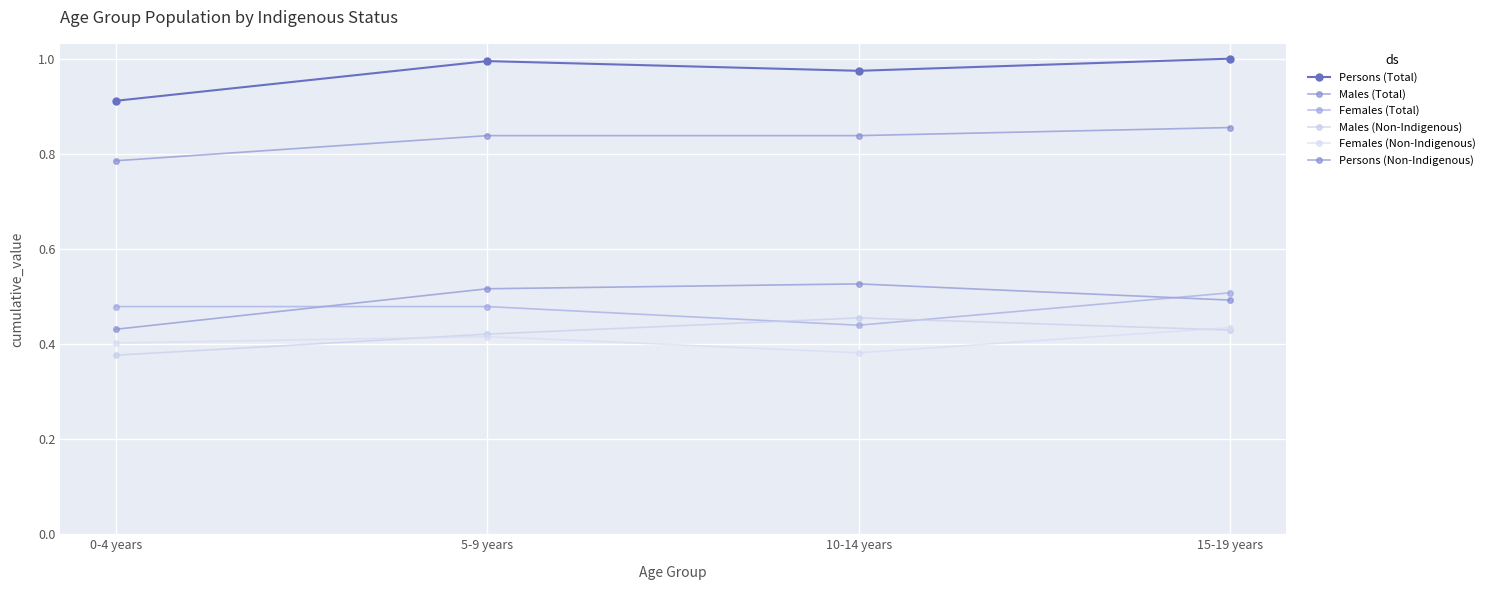

What position from the left is 10-14 years?

3